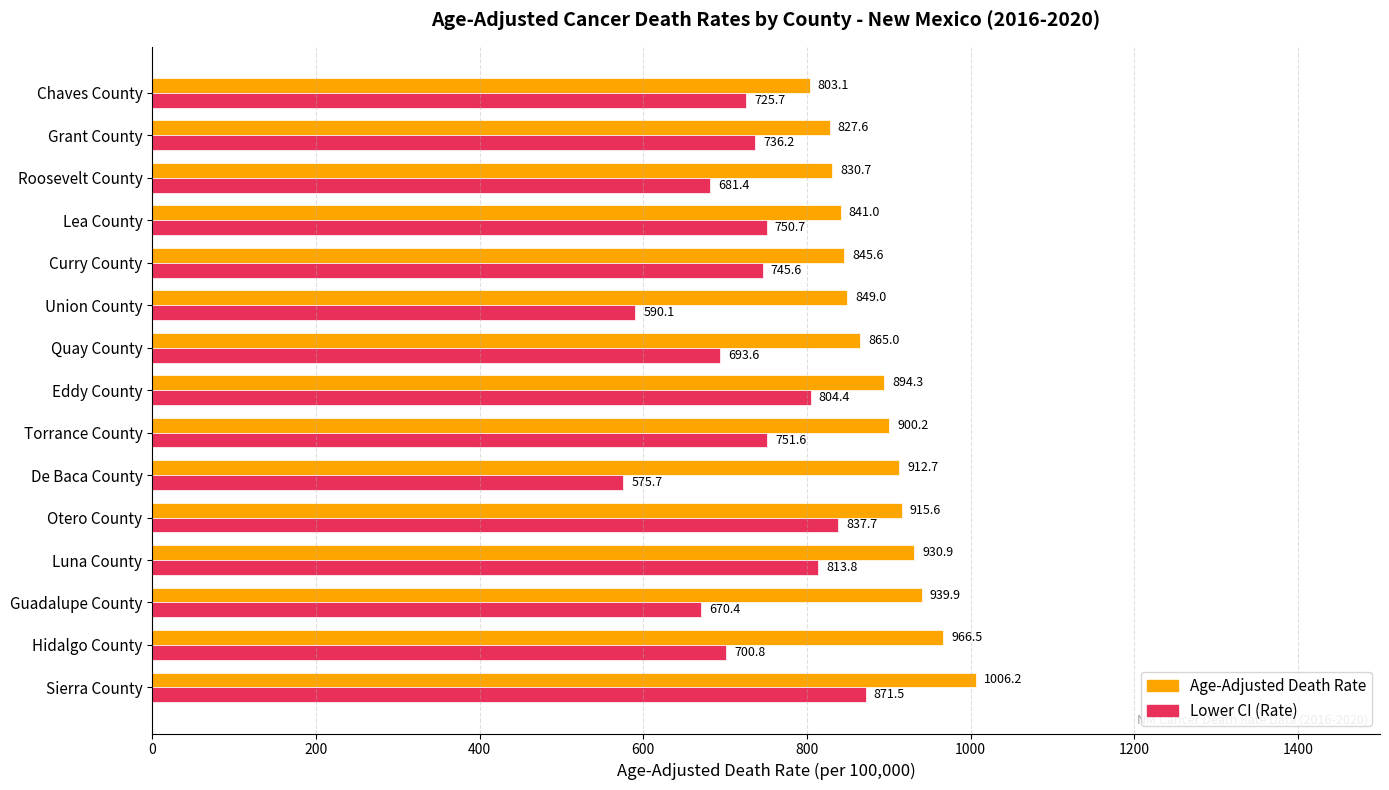

List the labels in order of Lower CI (Rate) value, smallest first.

De Baca County, Union County, Guadalupe County, Roosevelt County, Quay County, Hidalgo County, Chaves County, Grant County, Curry County, Lea County, Torrance County, Eddy County, Luna County, Otero County, Sierra County